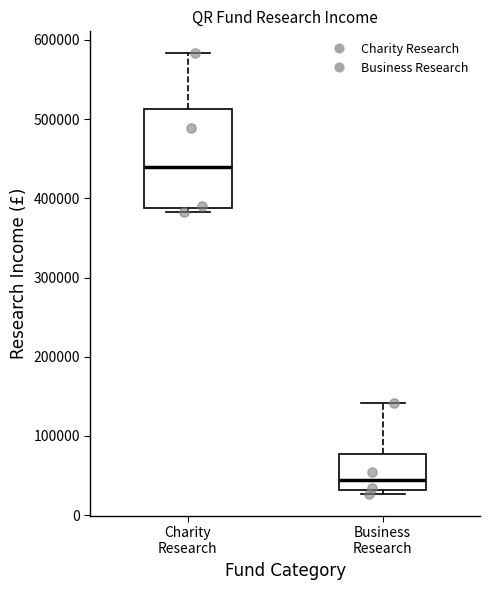

Reading left to right, transcribe this box plot: for each box, give where its median line is, the range the box spans, and where its two whiskers end, as read against the y-axis. The values are not printed on the chart, so give them approximately, as read against the axis.

Charity Research: median 440000, box 390000 to 510000, whiskers 380000 to 580000
Business Research: median 40000, box 30000 to 80000, whiskers 30000 (just below the box's lower edge) to 140000